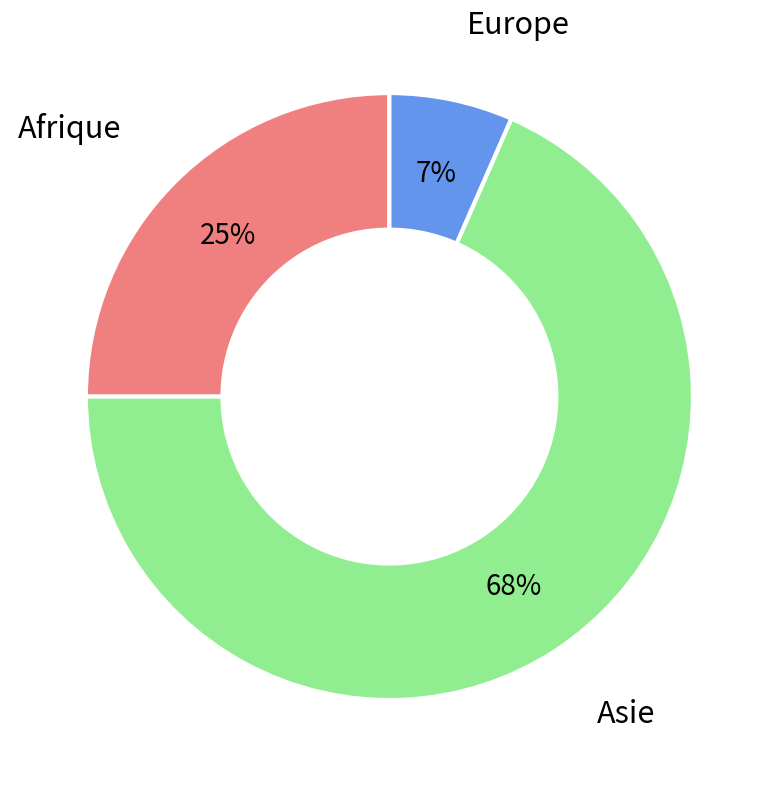

How many segments does this pie chart have?

3